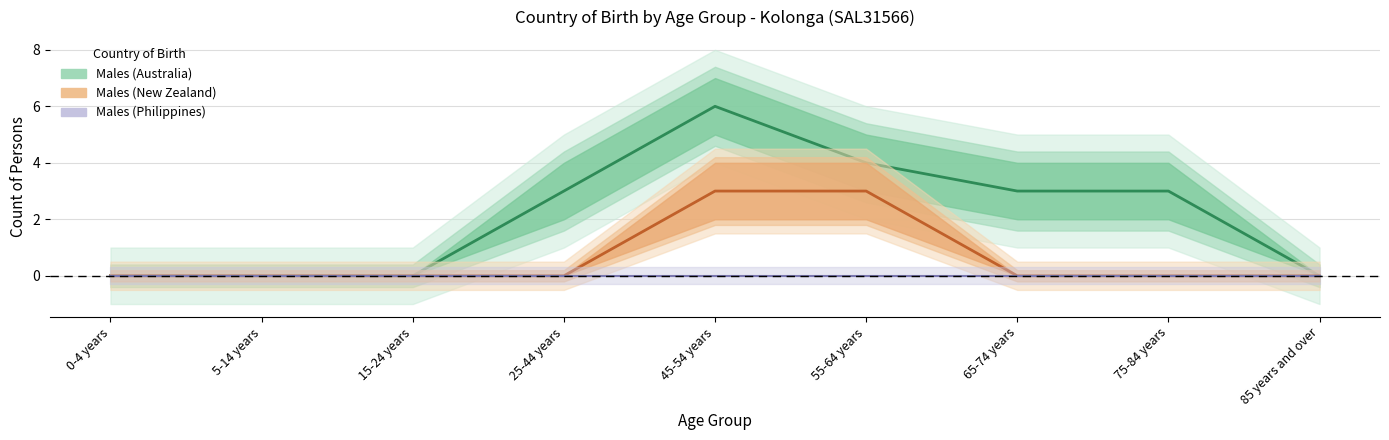

What is the label of the 3rd point from the right?

65-74 years